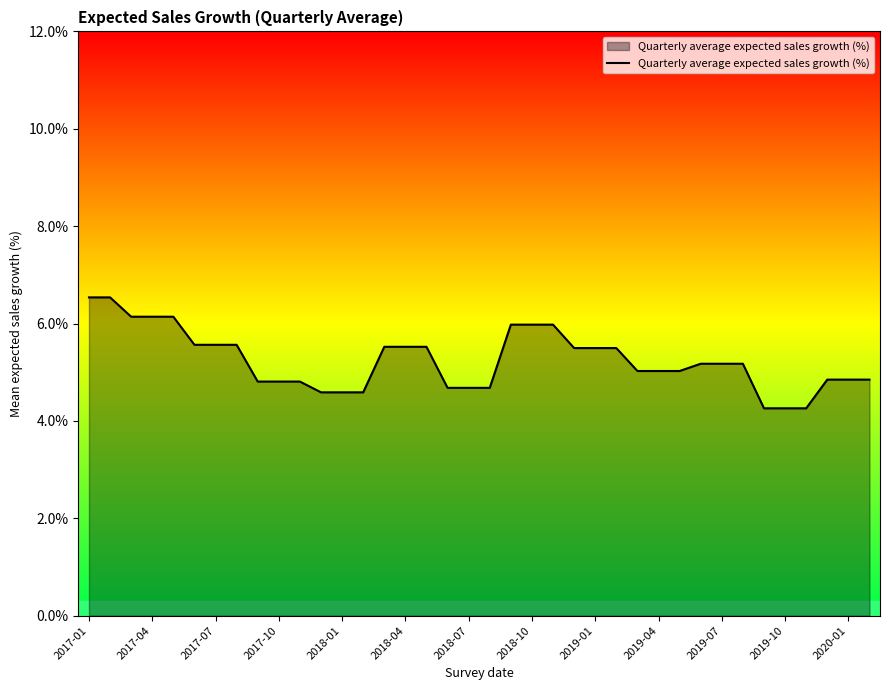

What is the difference between the maximum and minimum values?

2.3